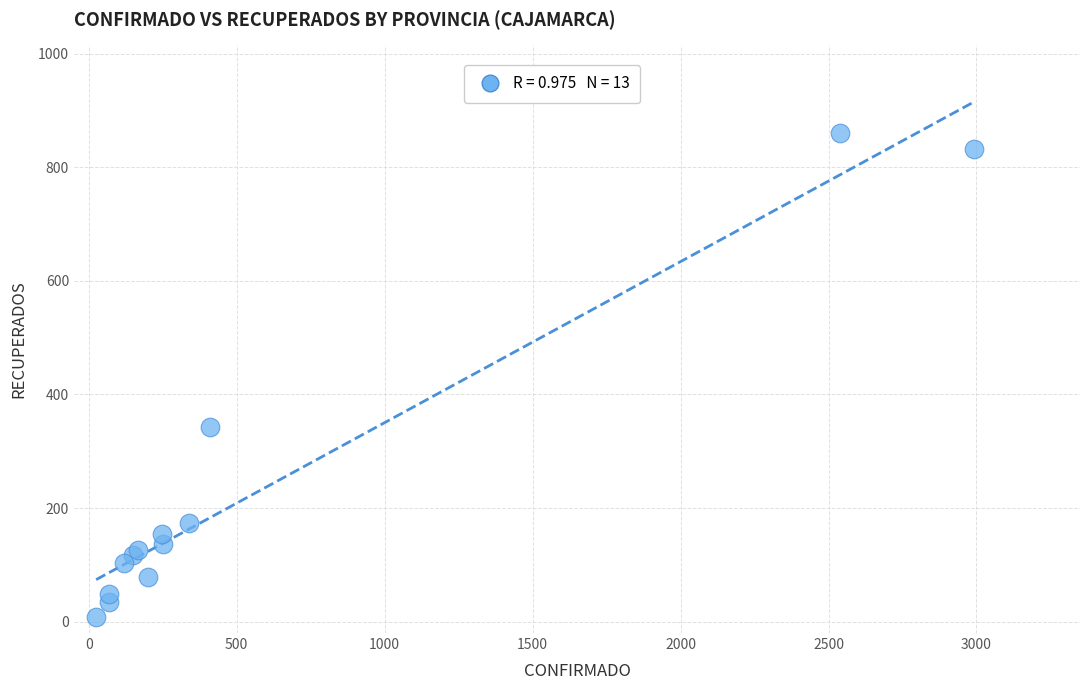

What Y value in the scatter plot is closest to 434?

342